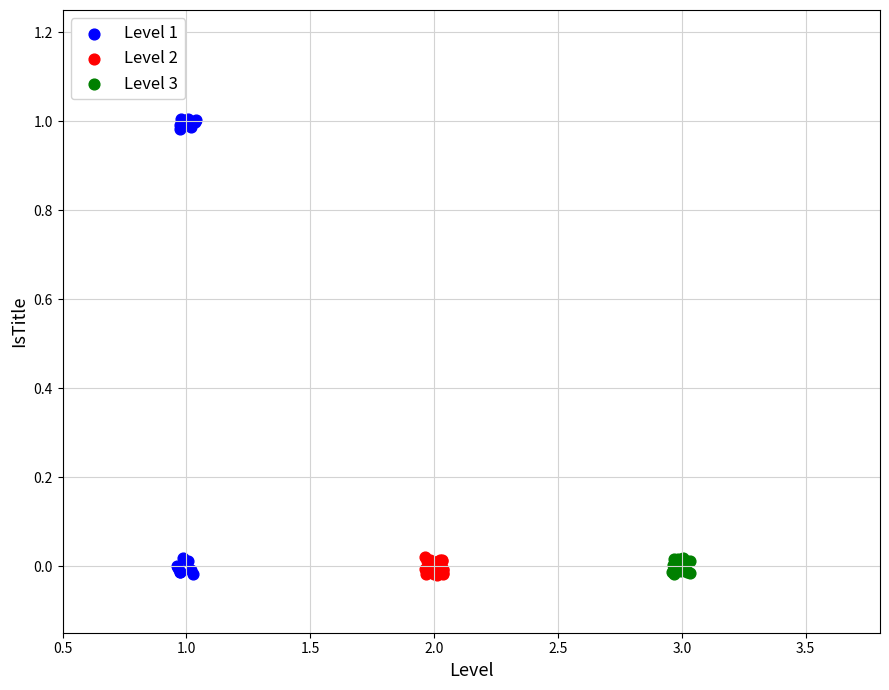

What are all the series names shown in the legend?

Level 1, Level 2, Level 3